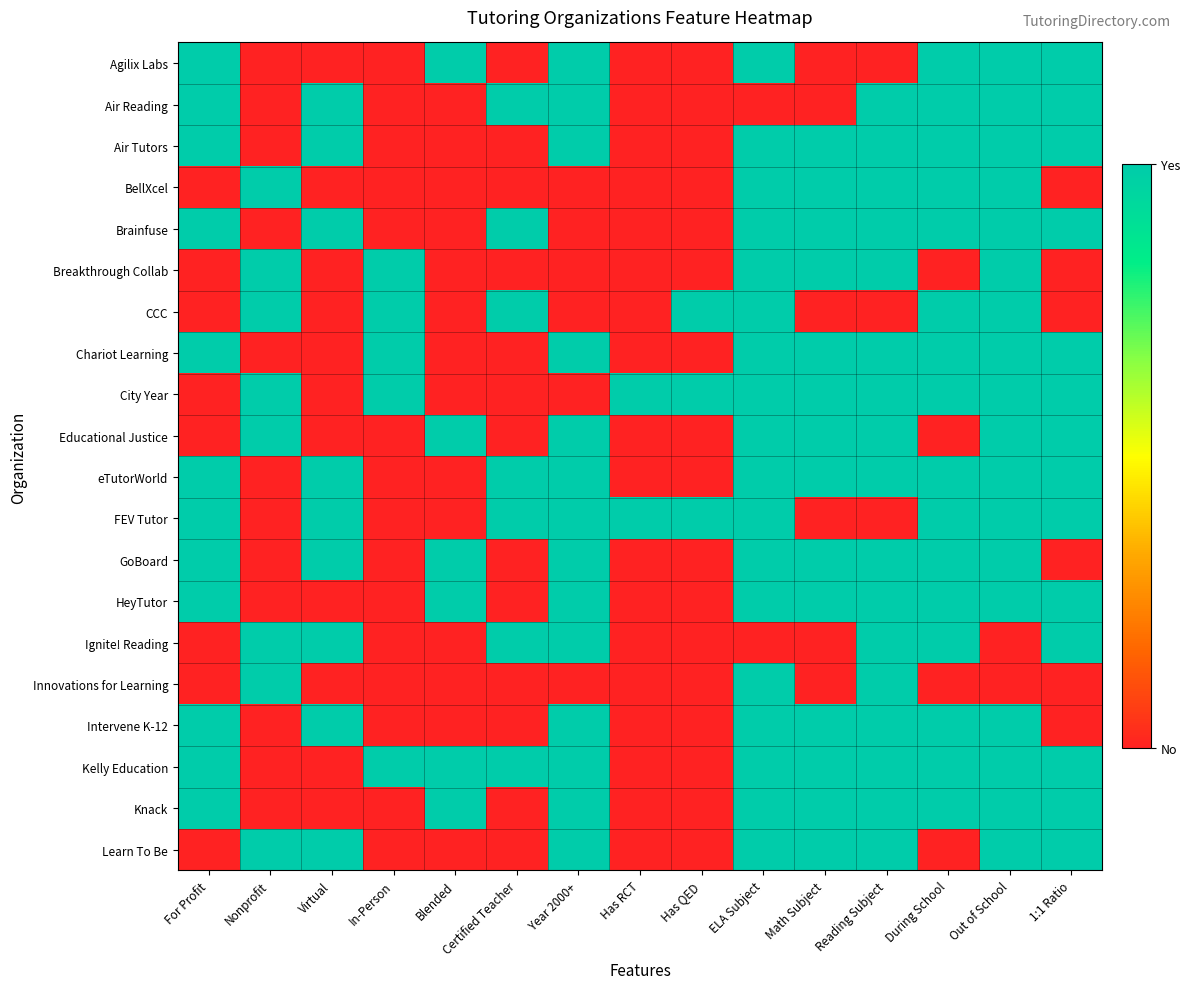

Between For Profit and 1:1 Ratio, which is larger?

For Profit